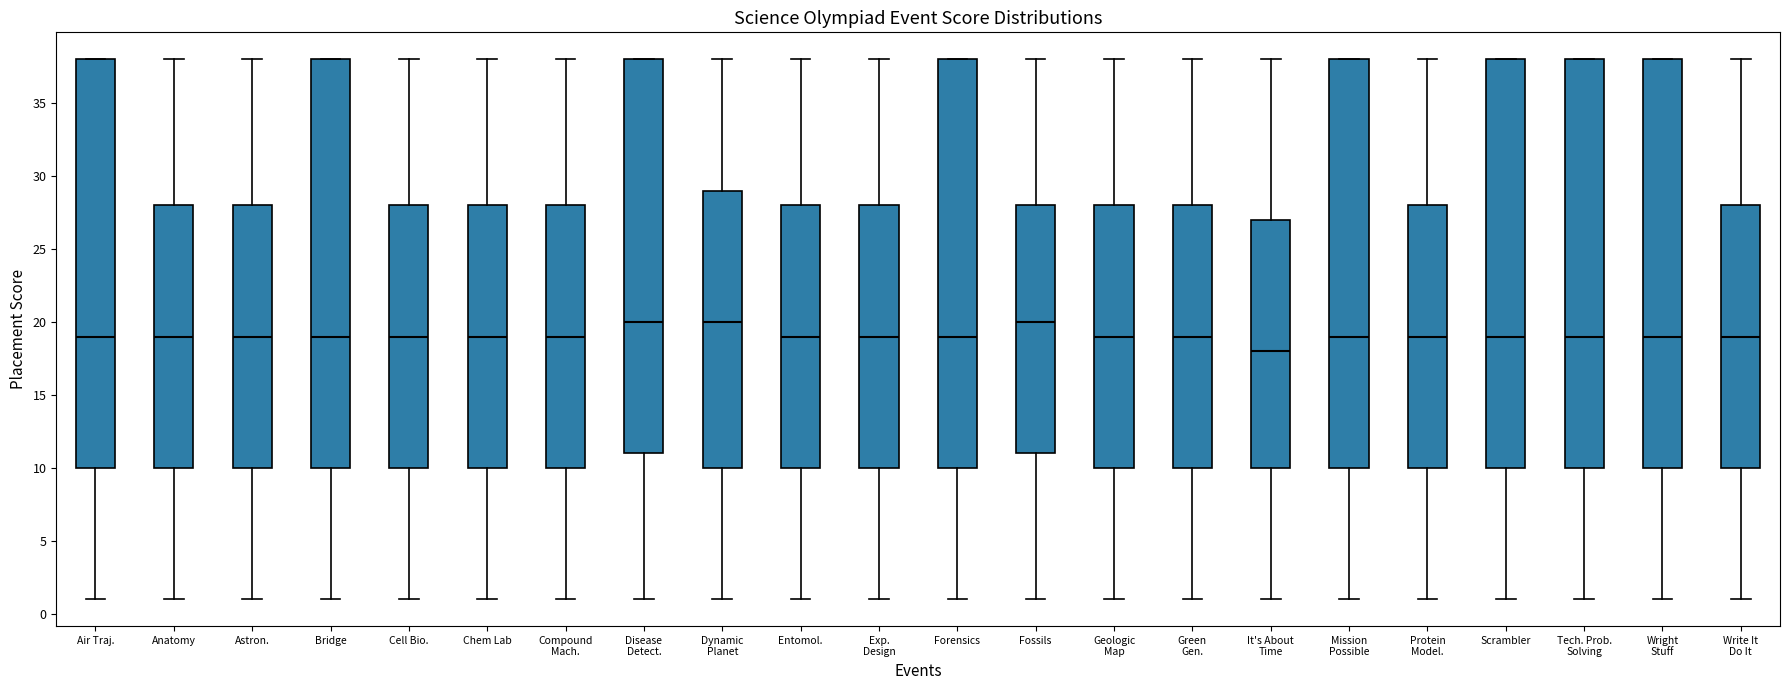

Reading left to right, read every box against the y-axis: the position of its median line, the range the box covers, and the ends of its whiskers. The values are not printed on the chart, so give them approximately, as read against the axis.

Air Traj.: median 19, box 10 to 38, whiskers 1 to 38
Anatomy: median 19, box 10 to 28, whiskers 1 to 38
Astron.: median 19, box 10 to 28, whiskers 1 to 38
Bridge: median 19, box 10 to 38, whiskers 1 to 38
Cell Bio.: median 19, box 10 to 28, whiskers 1 to 38
Chem Lab: median 19, box 10 to 28, whiskers 1 to 38
Compound Mach.: median 19, box 10 to 28, whiskers 1 to 38
Disease Detect.: median 20, box 11 to 38, whiskers 1 to 38
Dynamic Planet: median 20, box 10 to 29, whiskers 1 to 38
Entomol.: median 19, box 10 to 28, whiskers 1 to 38
Exp. Design: median 19, box 10 to 28, whiskers 1 to 38
Forensics: median 19, box 10 to 38, whiskers 1 to 38
Fossils: median 20, box 11 to 28, whiskers 1 to 38
Geologic Map: median 19, box 10 to 28, whiskers 1 to 38
Green Gen.: median 19, box 10 to 28, whiskers 1 to 38
It's About Time: median 18, box 10 to 27, whiskers 1 to 38
Mission Possible: median 19, box 10 to 38, whiskers 1 to 38
Protein Model.: median 19, box 10 to 28, whiskers 1 to 38
Scrambler: median 19, box 10 to 38, whiskers 1 to 38
Tech. Prob. Solving: median 19, box 10 to 38, whiskers 1 to 38
Wright Stuff: median 19, box 10 to 38, whiskers 1 to 38
Write It Do It: median 19, box 10 to 28, whiskers 1 to 38